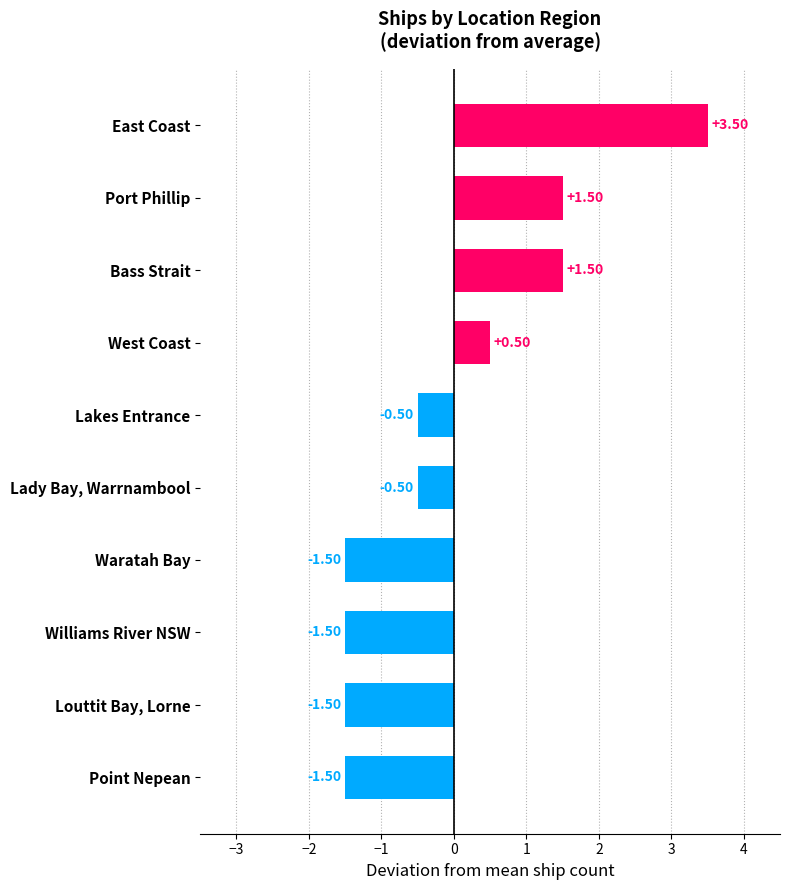

What is the change in value from Lakes Entrance to Port Phillip?

+2.0